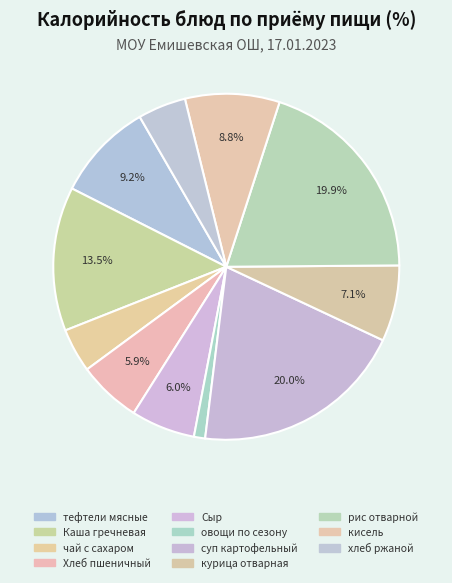

How many slices are in this pie chart?

11